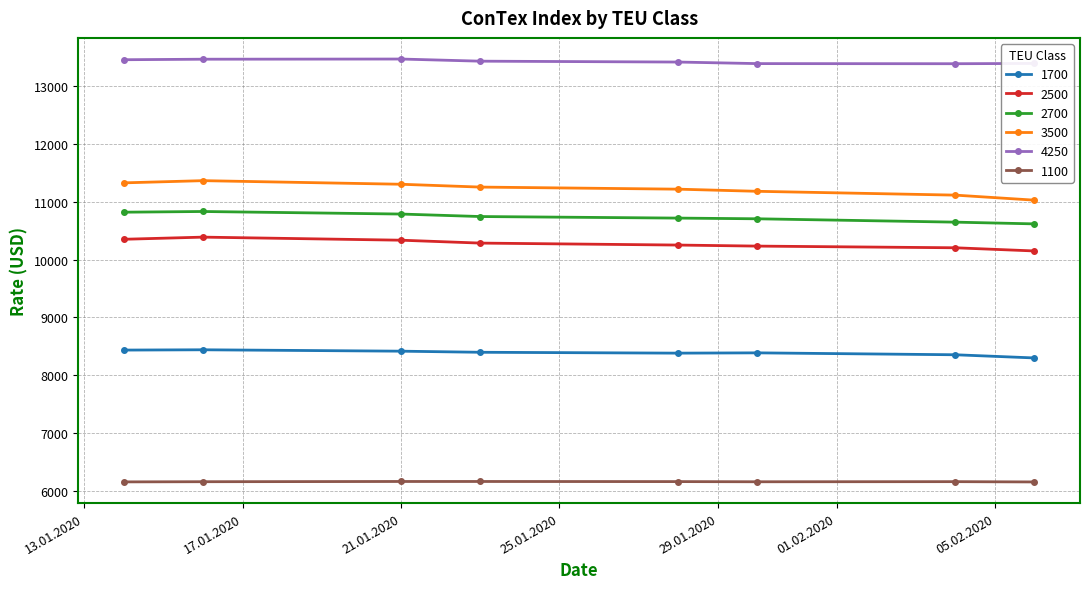

Which series has the largest range (max minus min)?

3500